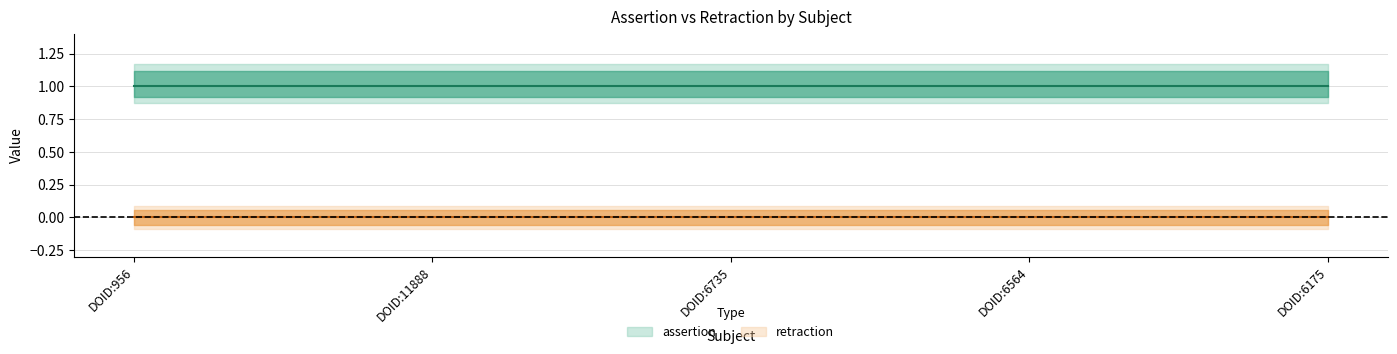

How many lines are shown in the chart?

2